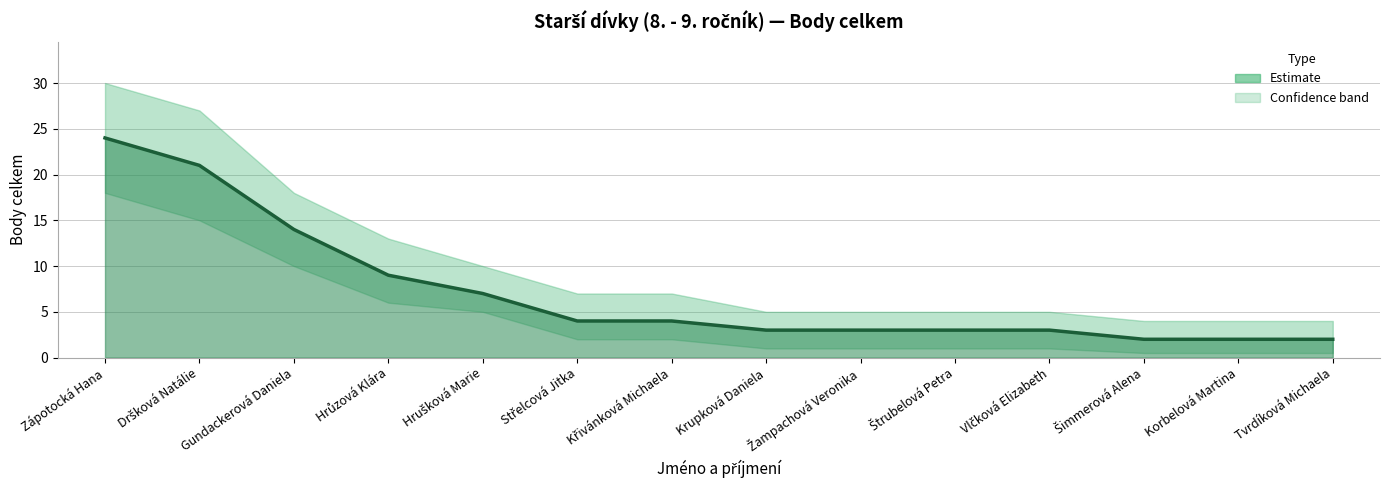

Which label corresponds to the largest value in the chart?

Zápotocká Hana